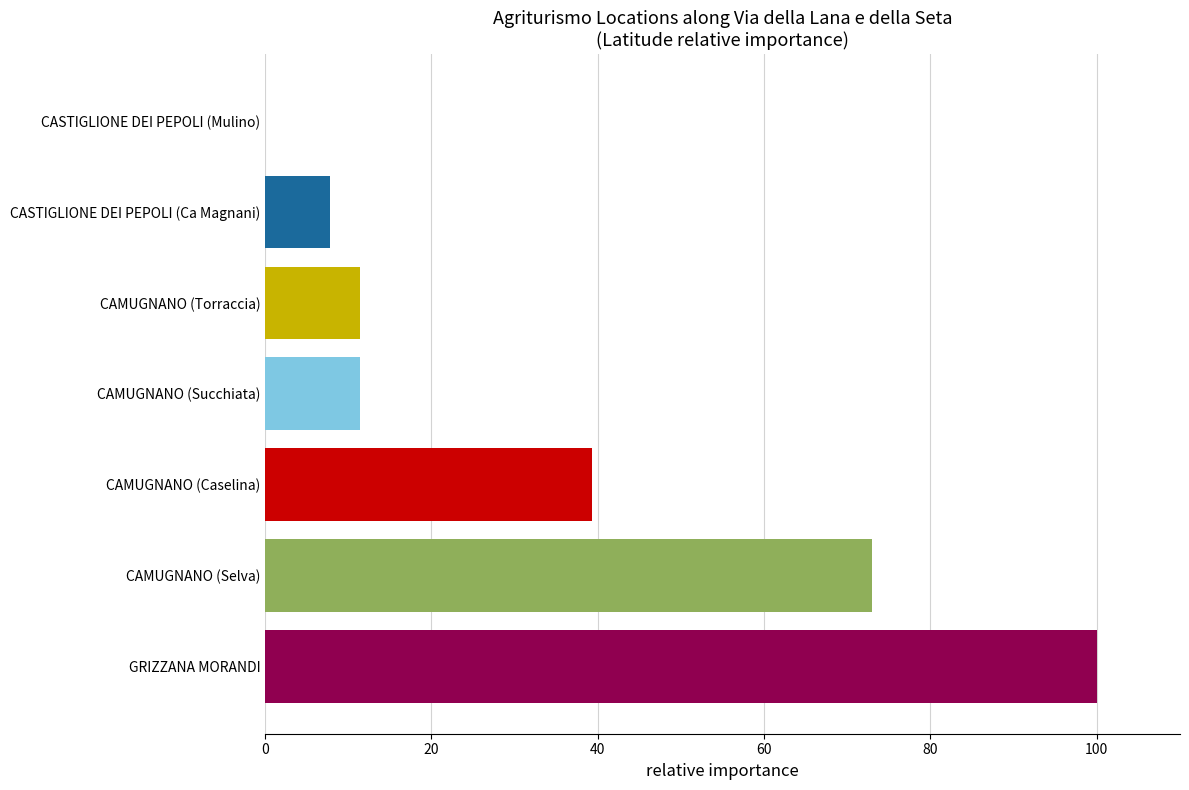

How many series are shown in this chart?

1